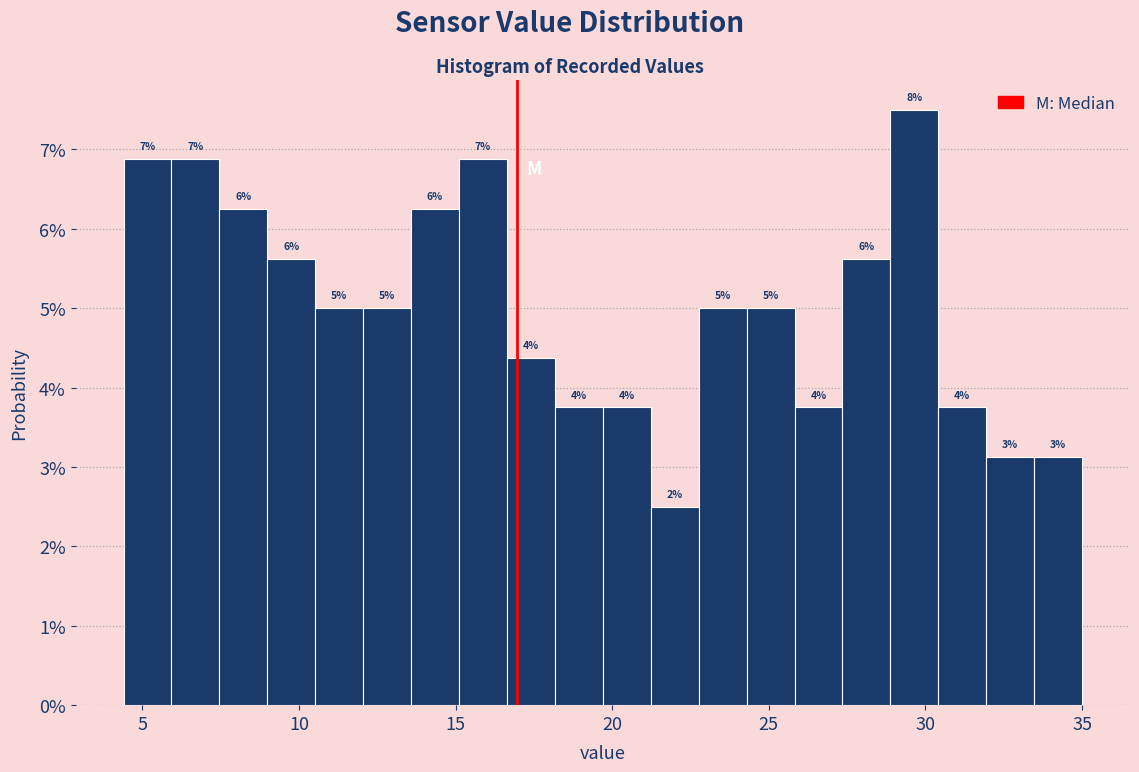

Around what value on the x-axis is the tallest bar? Give the approximate position of its centre, as read against the axis.

29.5